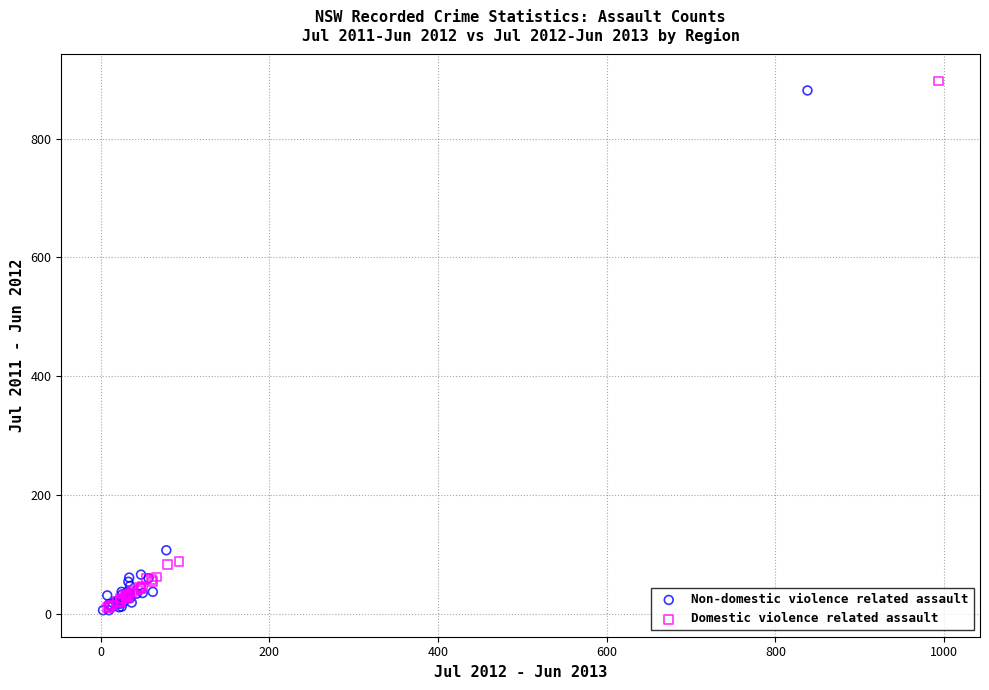

Which series has the widest spread of Y values?

Domestic violence related assault